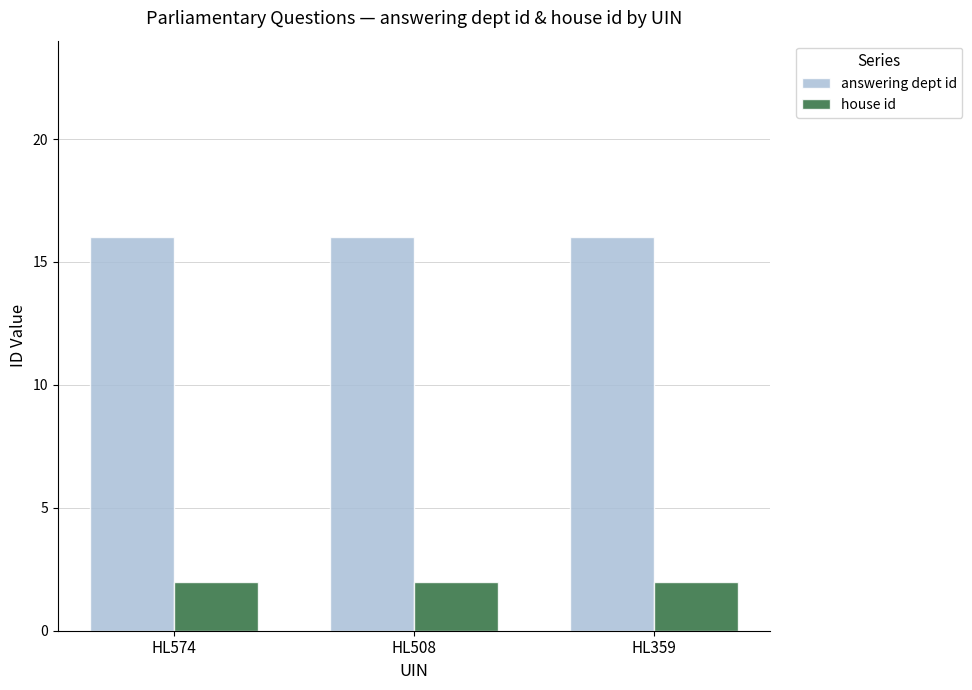

Reading left to right, extract all data points from this chart.

answering dept id: HL574=16	HL508=16	HL359=16
house id: HL574=2	HL508=2	HL359=2